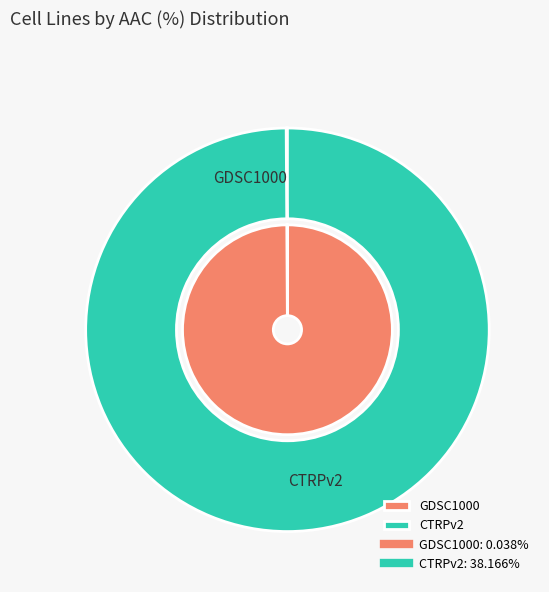

True or false: CTRPv2 accounts for 87% of the total.

False